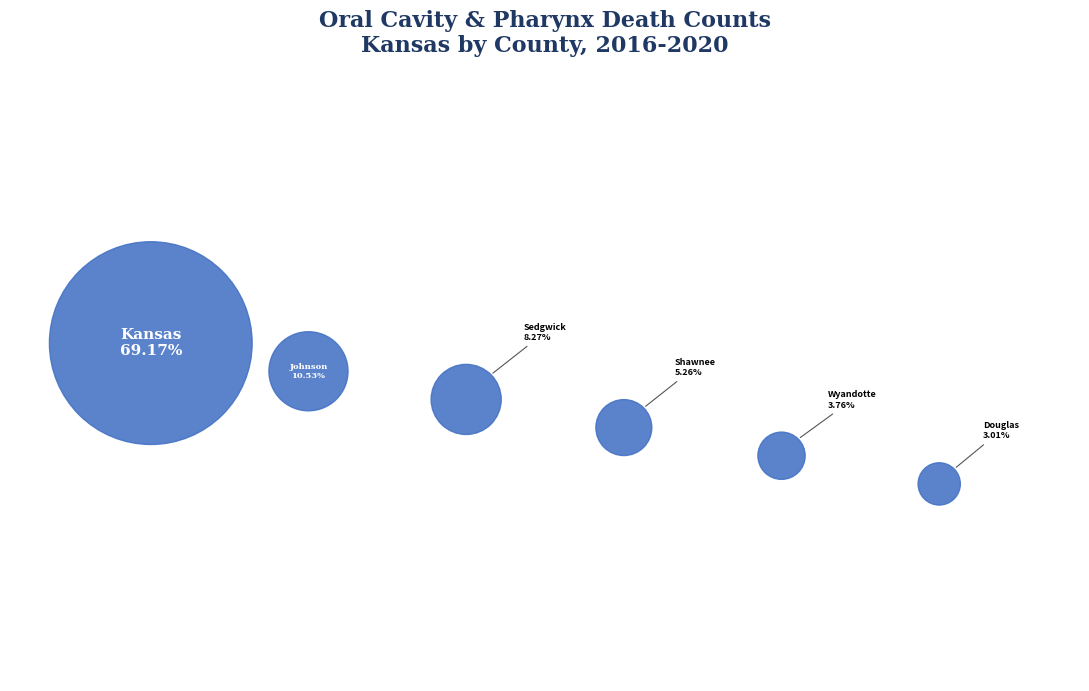

True or false: Sedgwick County accounts for 2% of the total.

False